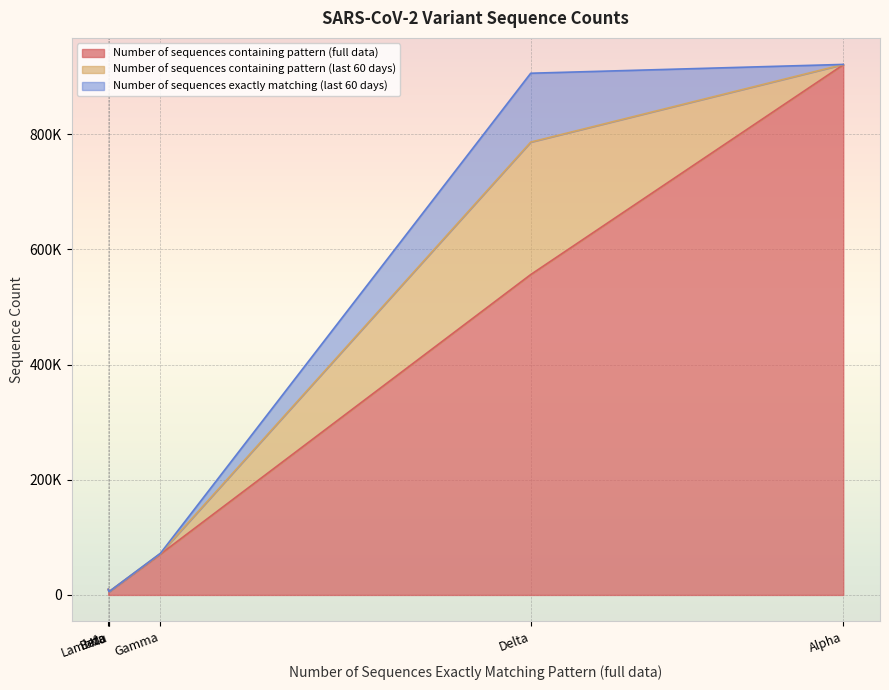

At which label does Number of sequences exactly matching (last 60 days) reach its peak?

Delta